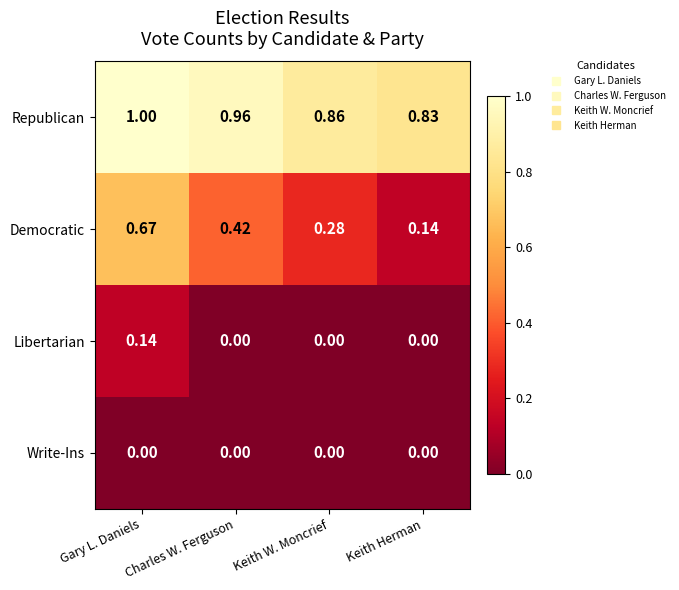

List the series in order of their peak value, highest first.

Republican, Democratic, Libertarian, Write-Ins